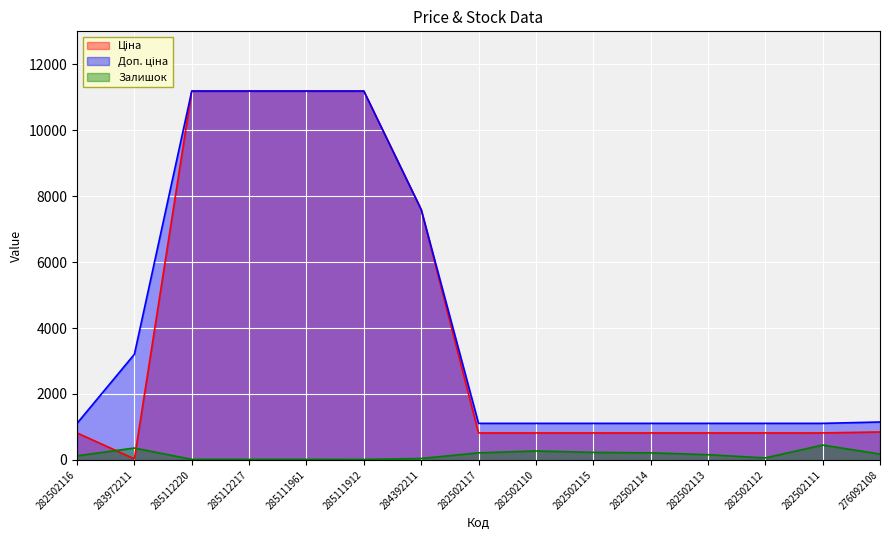

What is the spread (max minus min) of values at 282502113?

950.2